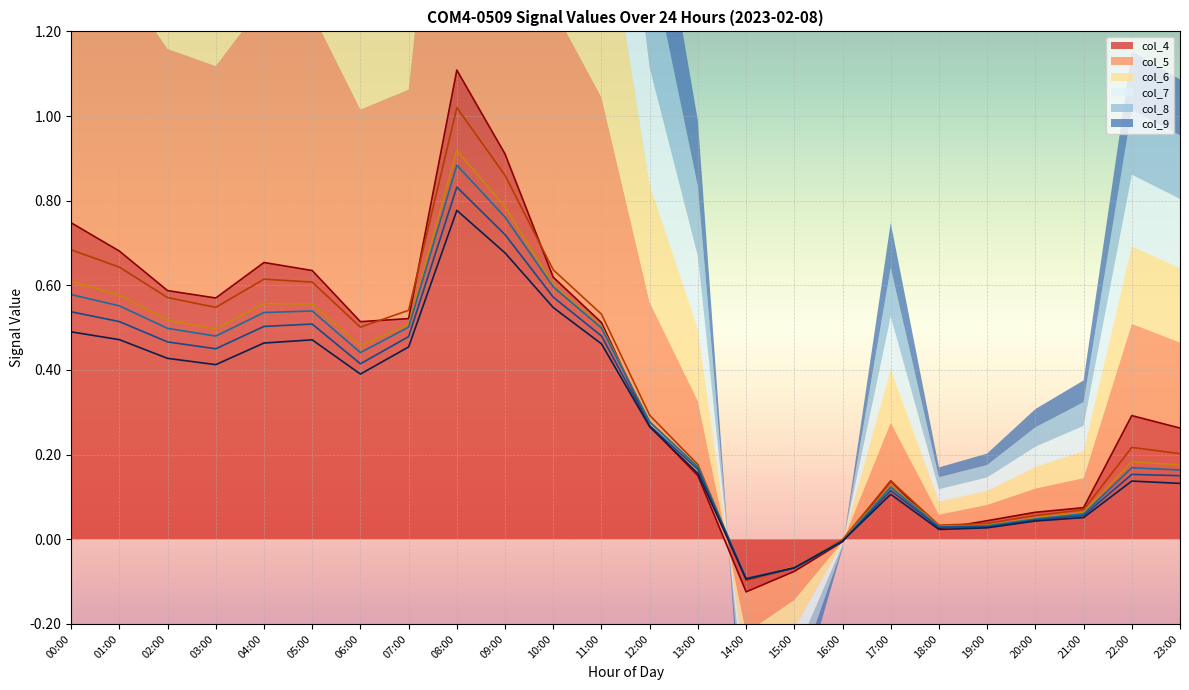

How many data points in col_9 are less than 0?

3